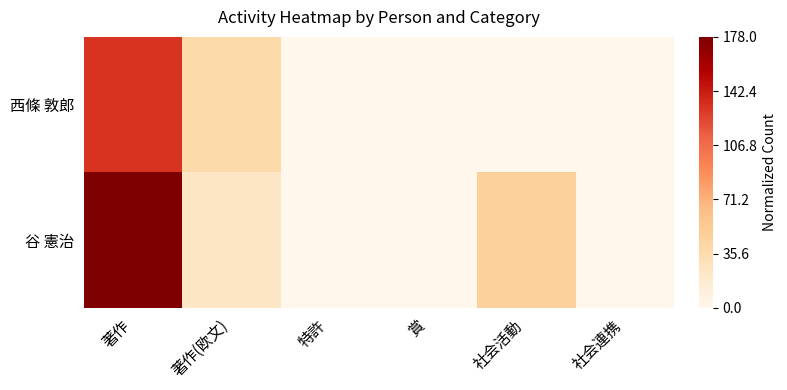

At how many categories does at least one series exceed 0?

3